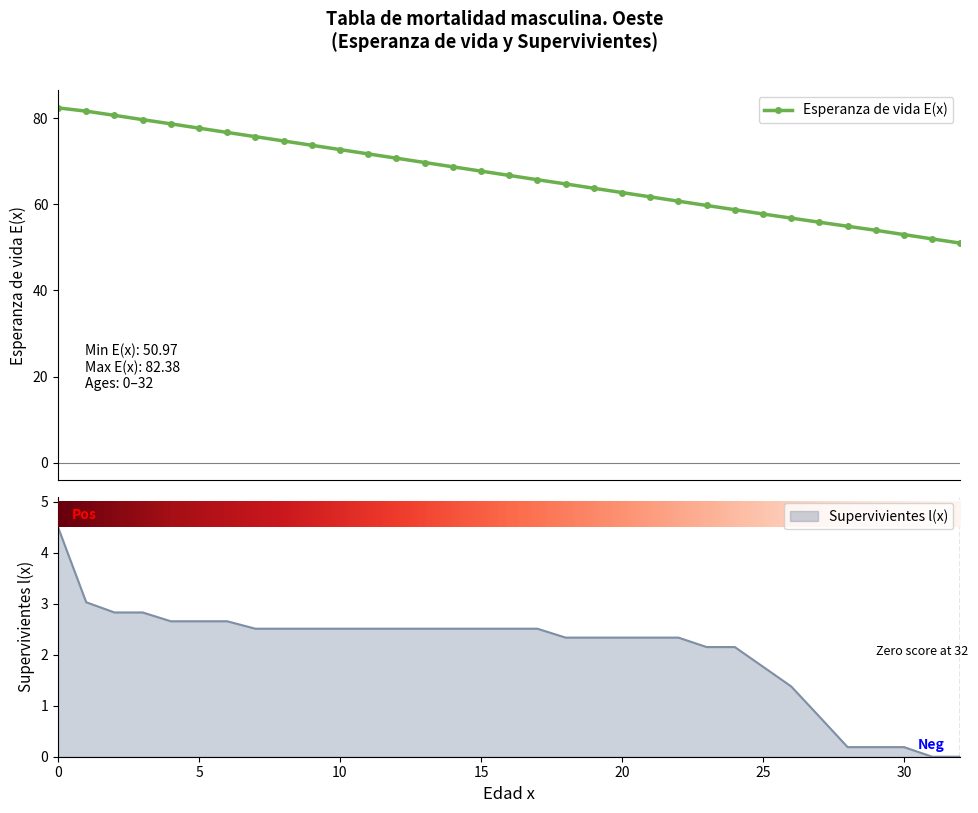

How many values in the Esperanza de vida E(x) series are below 66?

16